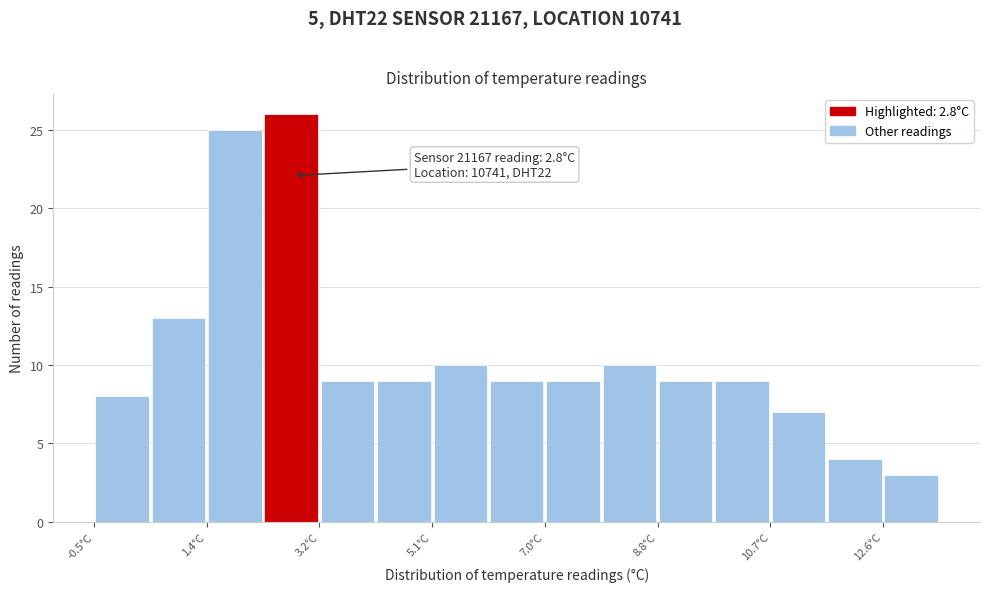

Which range on the x-axis has the tallest bar?

2.4 to 3.2